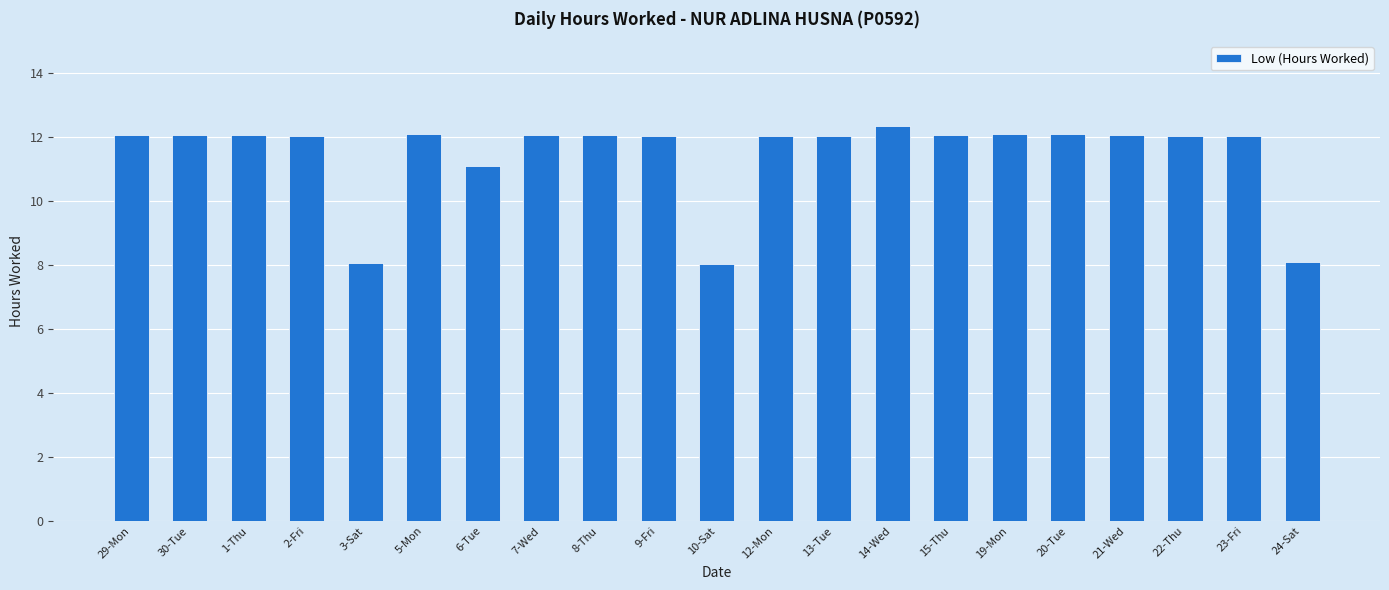

What position from the left is 1-Thu?

3